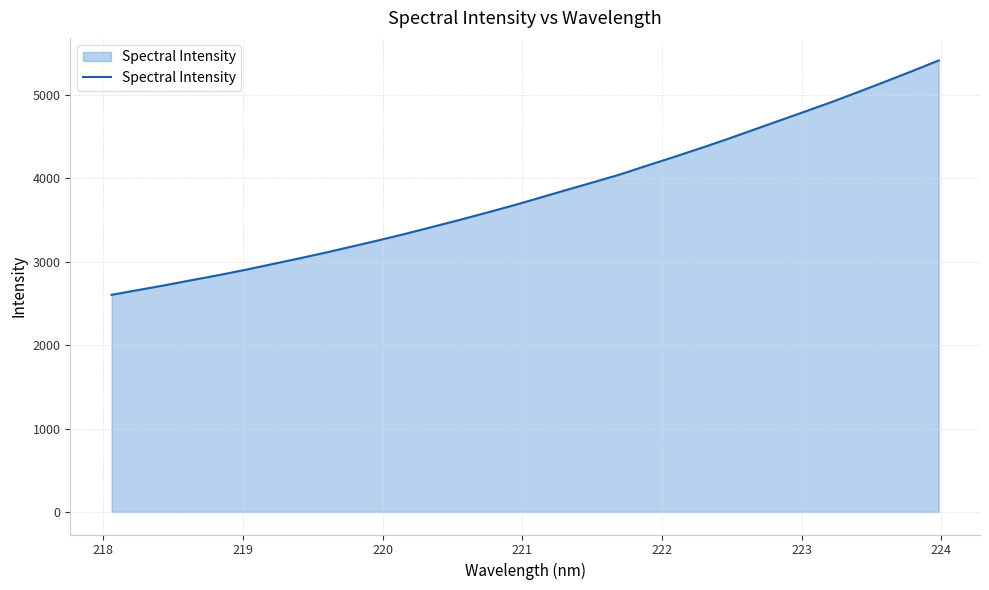

What is the smallest value displayed?

2603.6